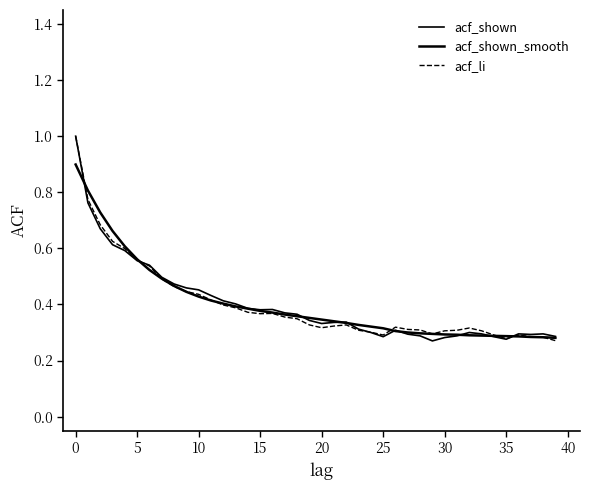

Does the chart have visible grid lines?

No